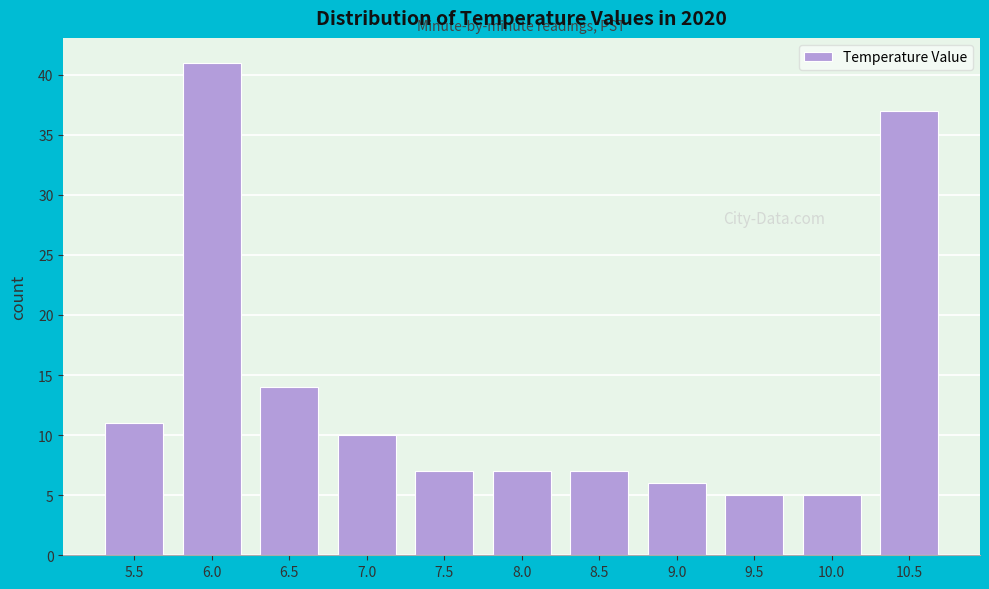

Reading left to right, what are all the values shown in this chart?

5.5=11	6.0=41	6.5=14	7.0=10	7.5=7	8.0=7	8.5=7	9.0=6	9.5=5	10.0=5	10.5=37